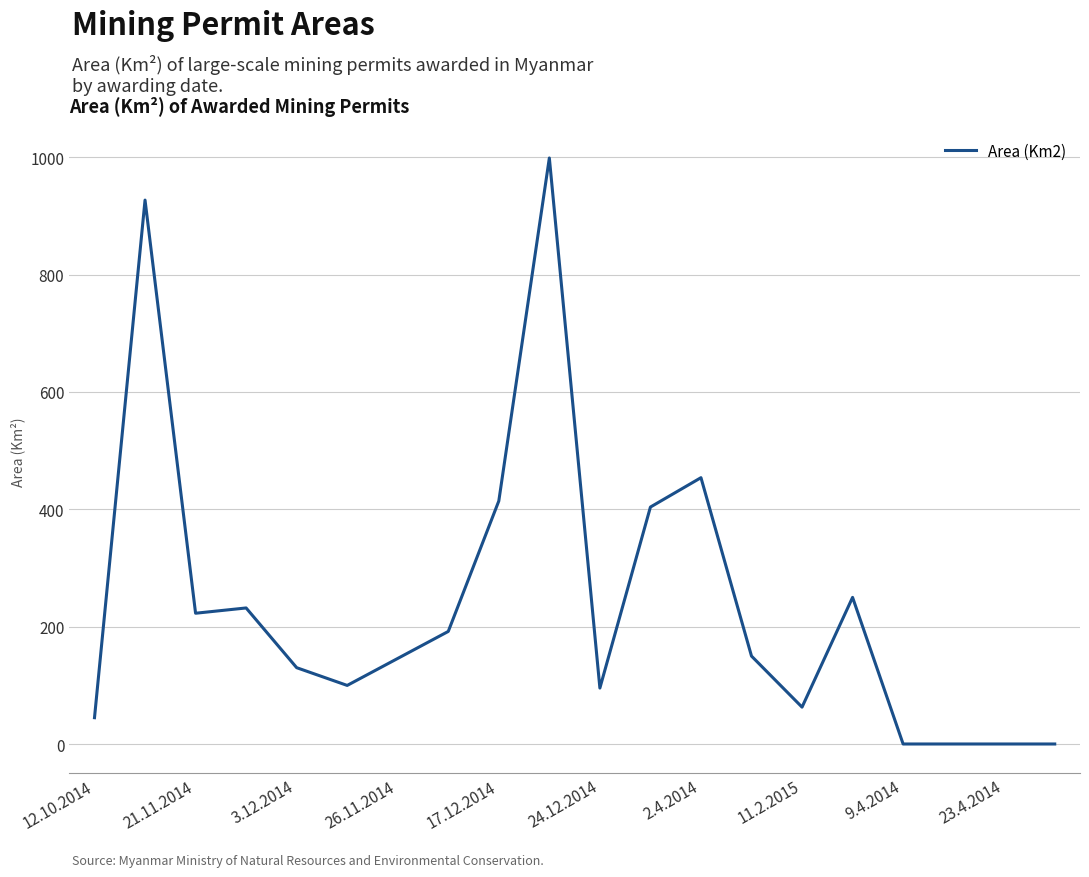

What is the greatest value displayed?

998.8